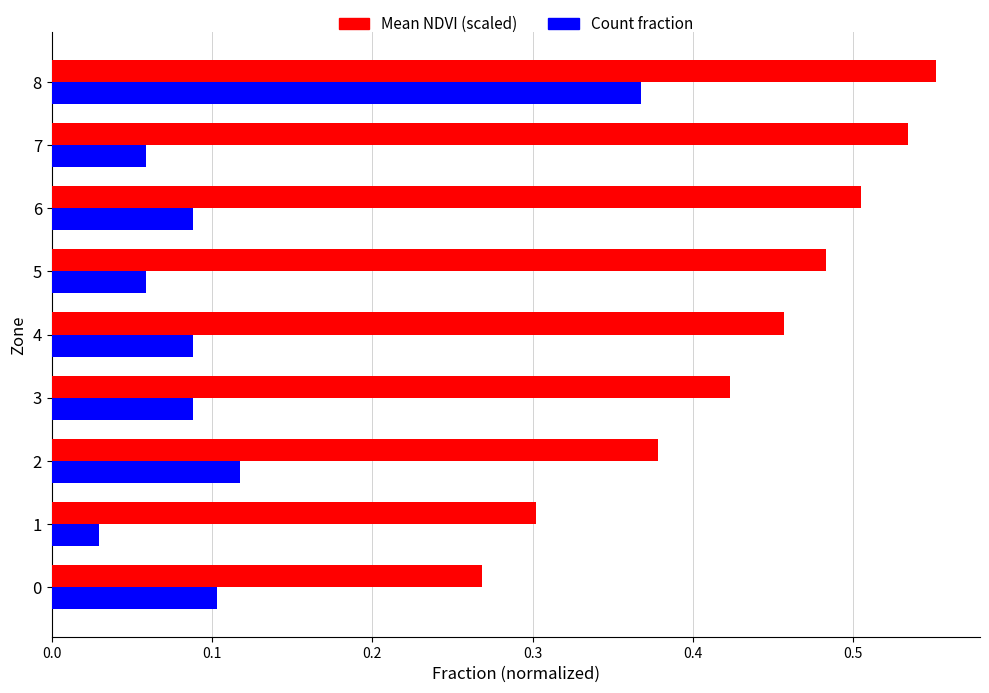

Which series has the largest range (max minus min)?

Count fraction